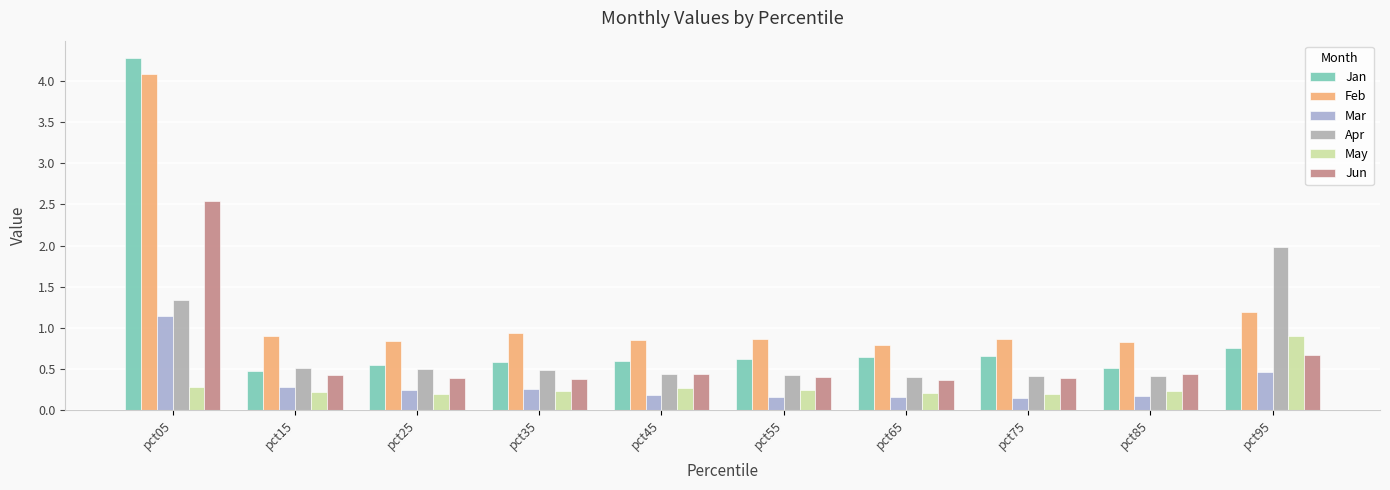

The value of Jan at pct45 is 0.6. True or false?

True